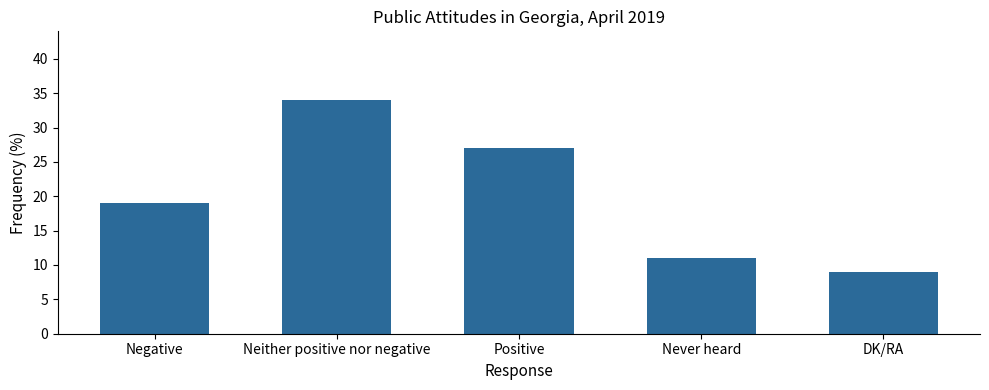

What is the change in value from Positive to Never heard?

-16